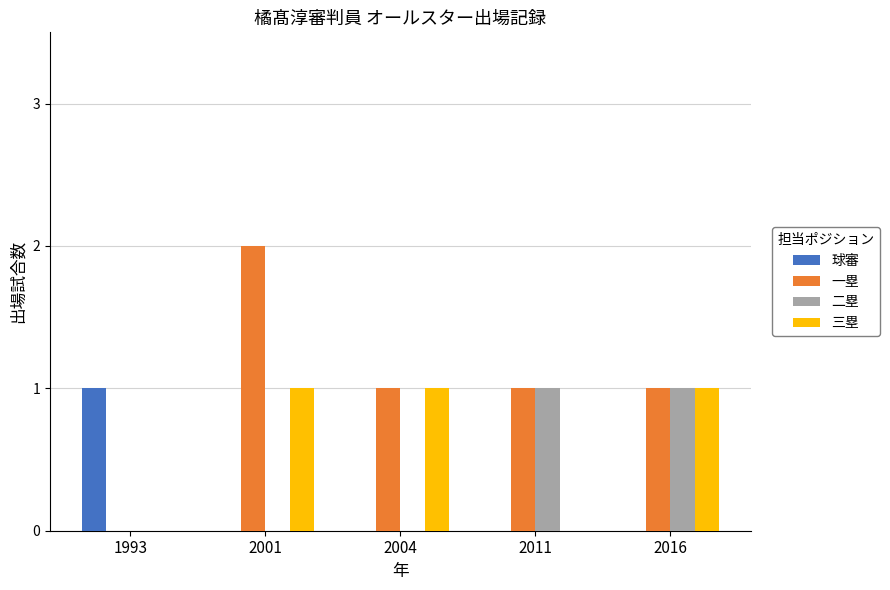

Count the number of data series in this chart.

4